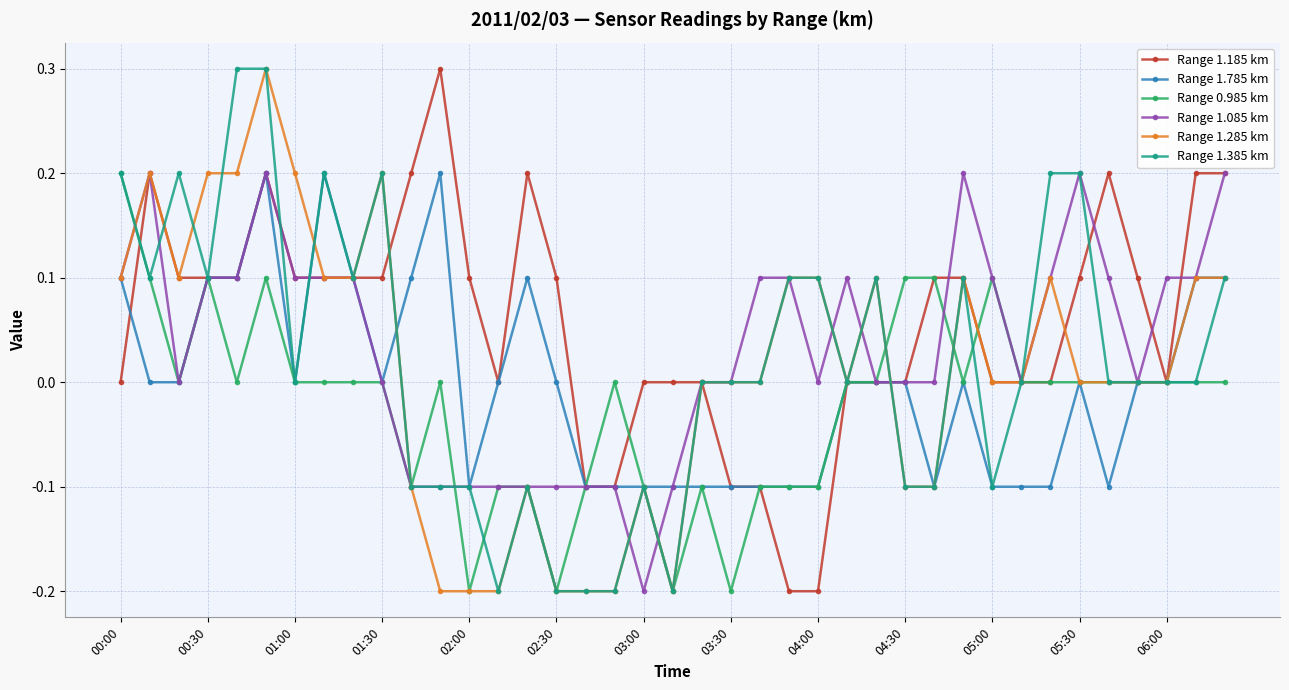

What is the sum of all Range 1.185 km values?

2.2